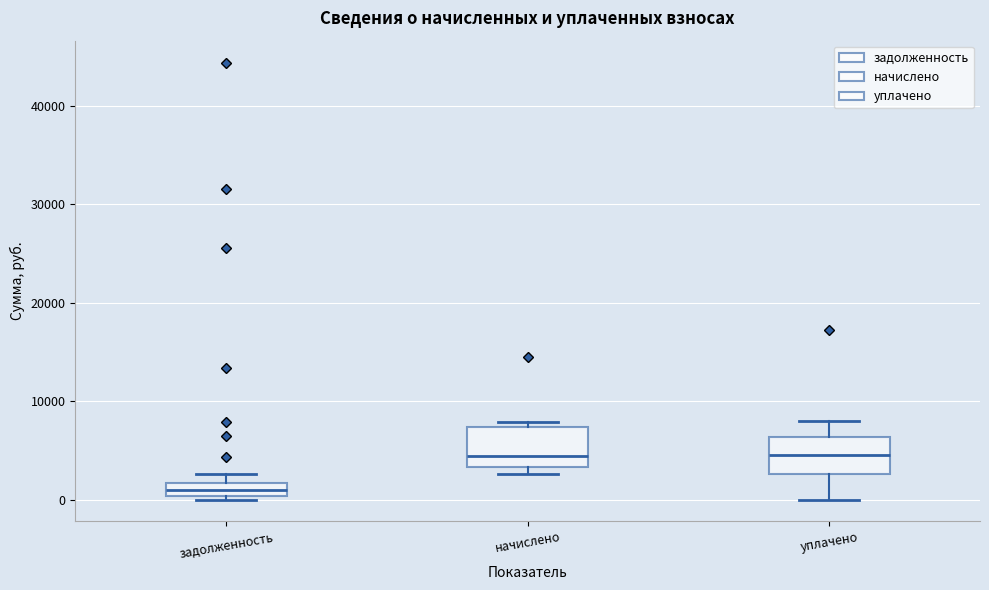

Which box has the lowest median line?

задолженность